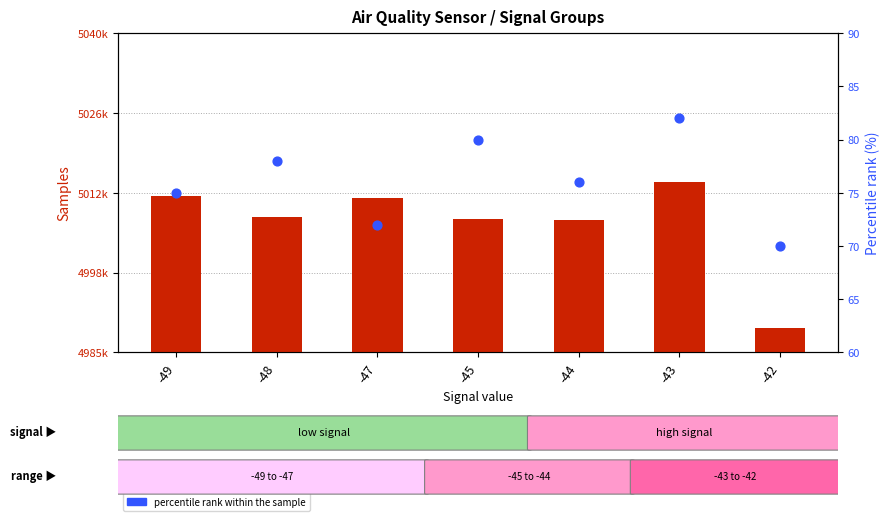

At how many categories does at least one series exceed 2414440?

7